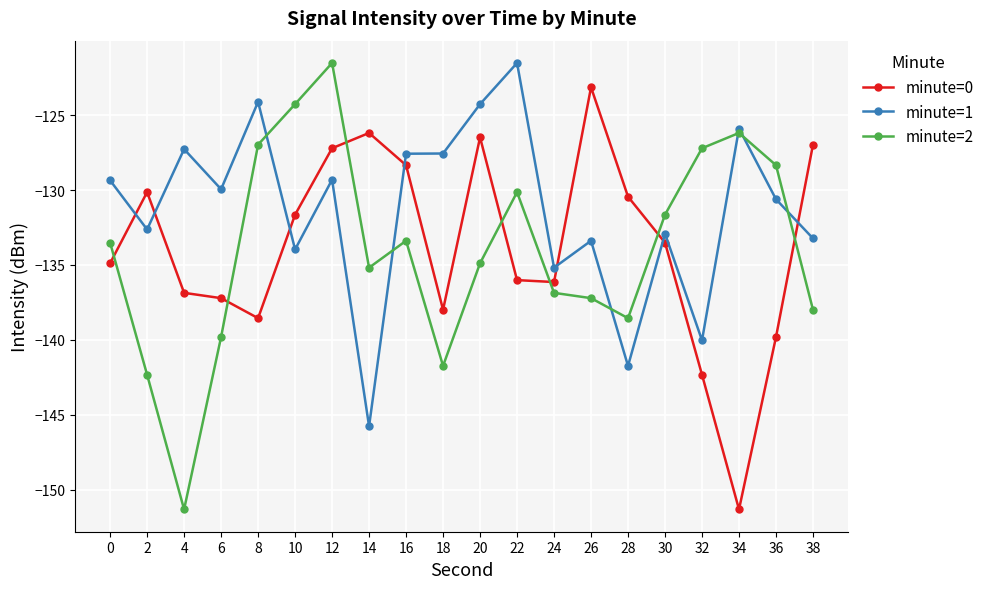

Is it true that minute=2 equals -134.9 at 20?

True